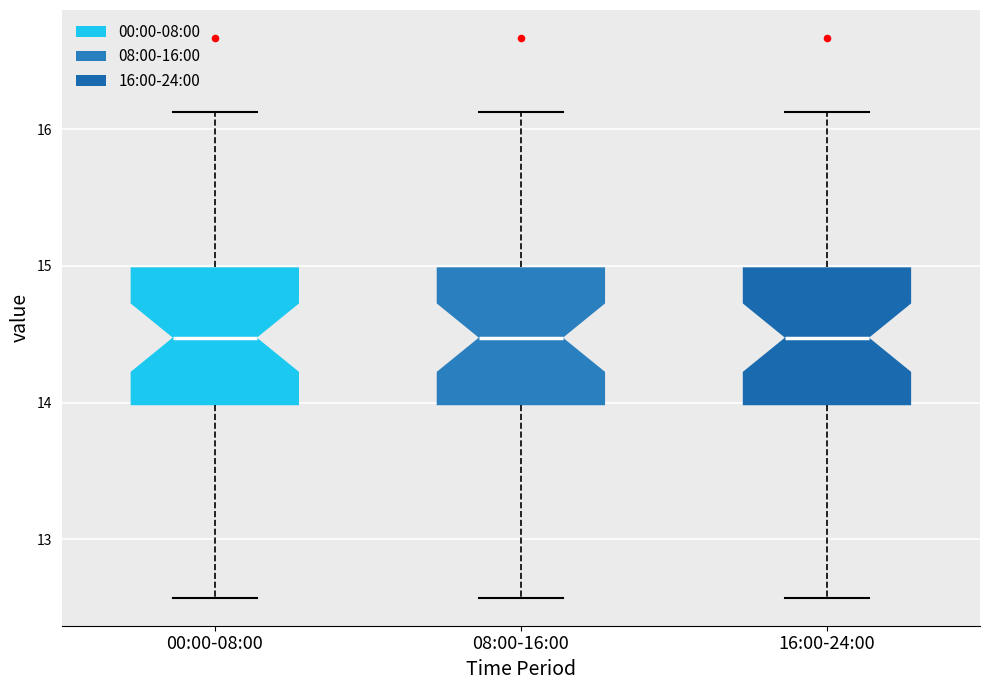

Where is the upper edge of the box for 00:00-08:00 on the y-axis? The values are not printed on the chart, so give them approximately, as read against the axis.

15.0